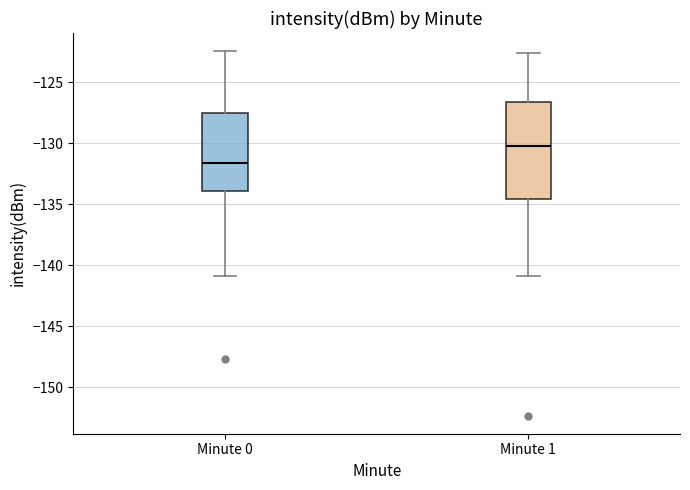

Reading left to right, read every box against the y-axis: the position of its median line, the range the box covers, and the ends of its whiskers. The values are not printed on the chart, so give them approximately, as read against the axis.

Minute 0: median -131.5, box -134.0 to -127.5, whiskers -141.0 to -122.5
Minute 1: median -130.0, box -134.5 to -126.5, whiskers -141.0 to -122.5